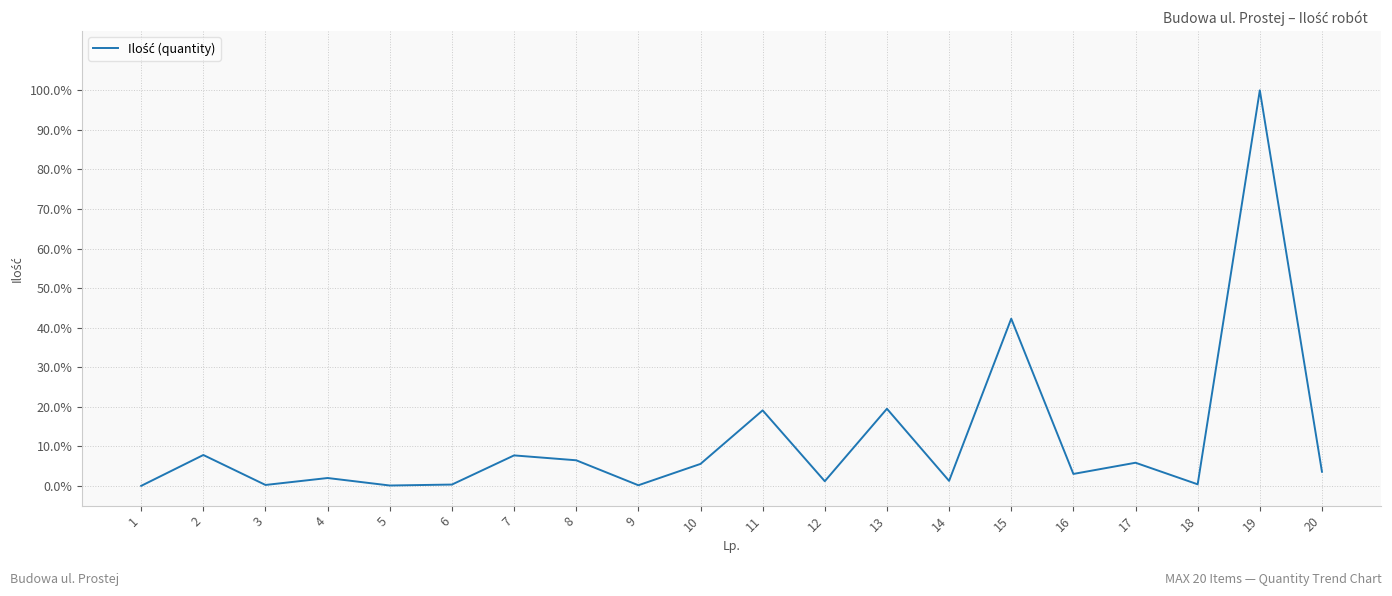

True or false: there are more than 2 points higher than both neighbors.

True